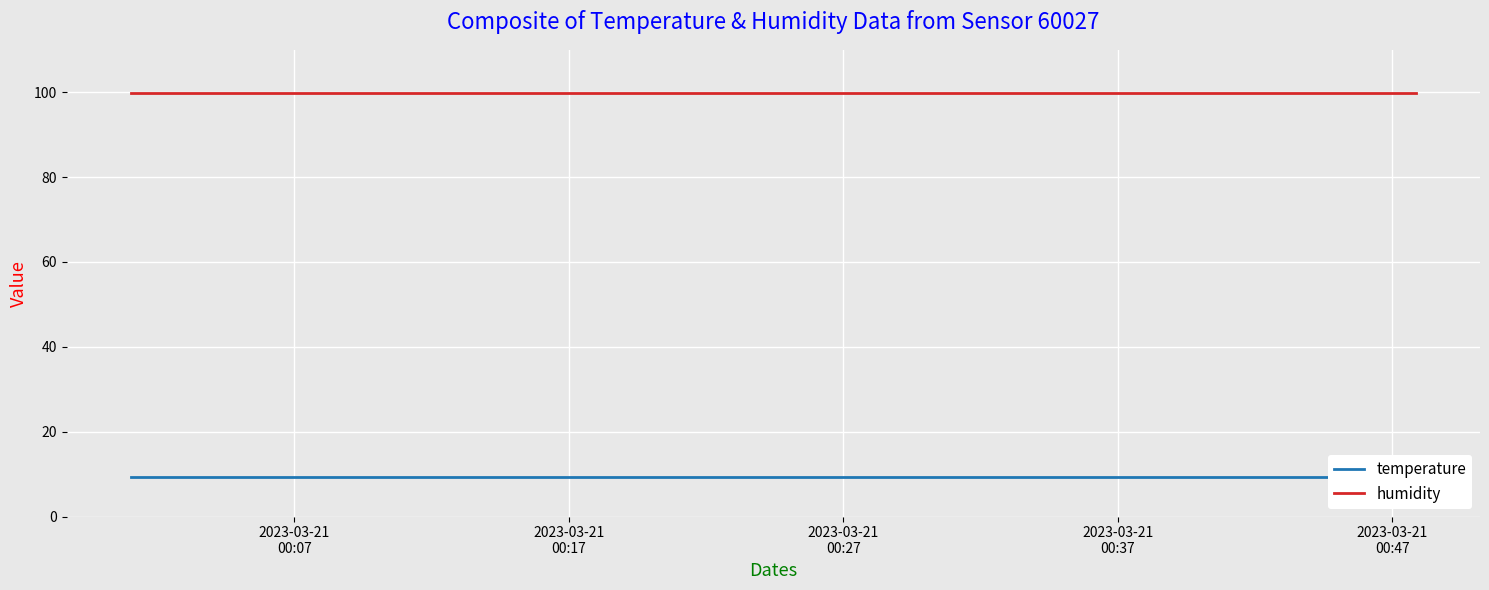

At how many categories does at least one series exceed 11?

20